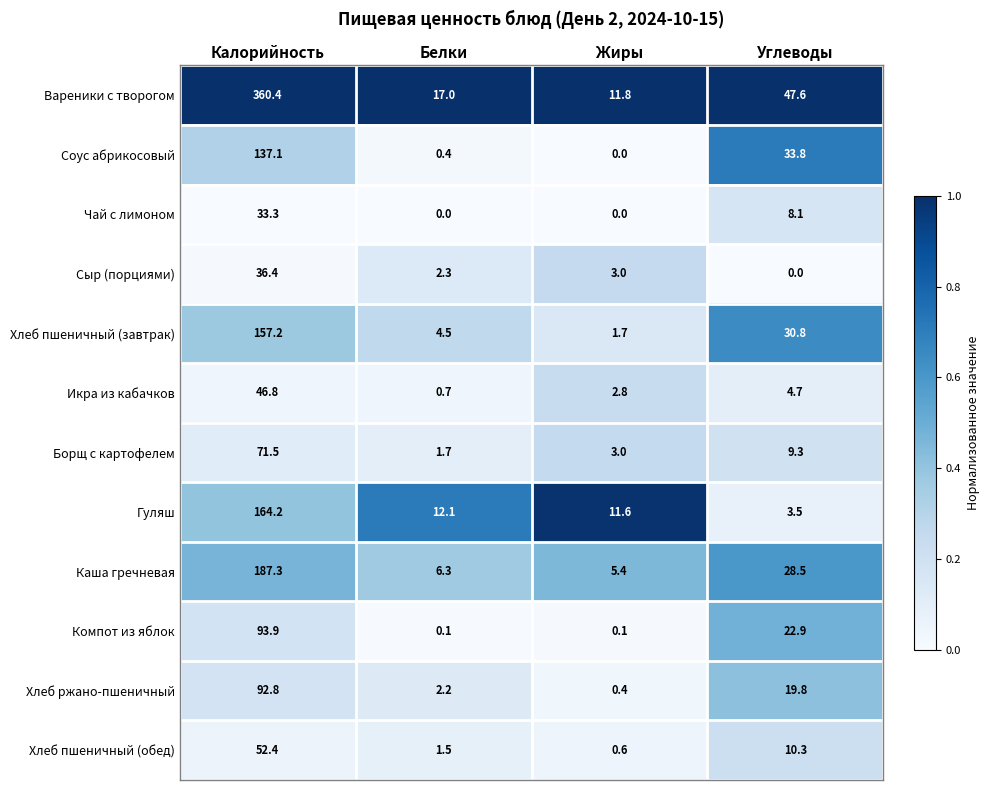

The Хлеб пшеничный (завтрак) series shows 259.8 at Калорийность. True or false?

False